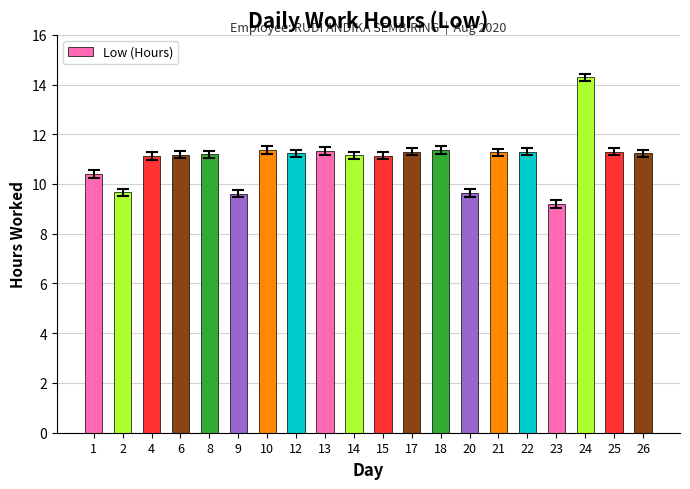

What is the sum of the values at 23 and 1?

19.6